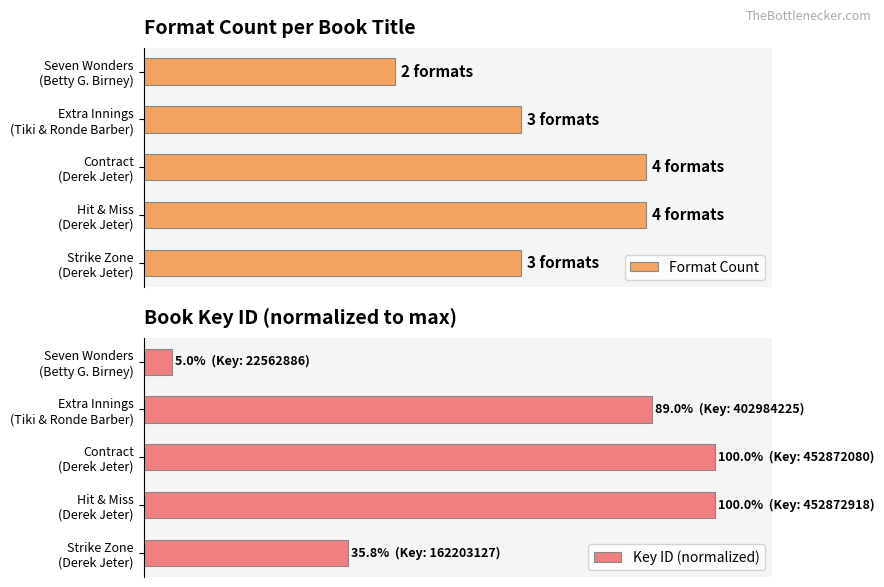

What are all the series names shown in the legend?

Format Count, Key ID (normalized)